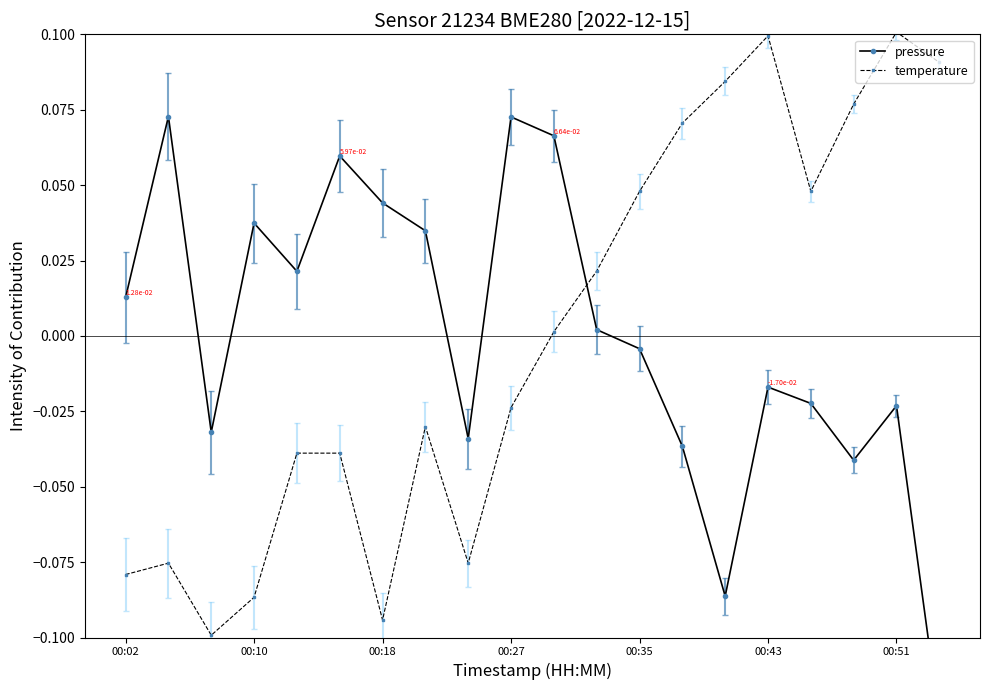

What are all the series names shown in the legend?

pressure, temperature